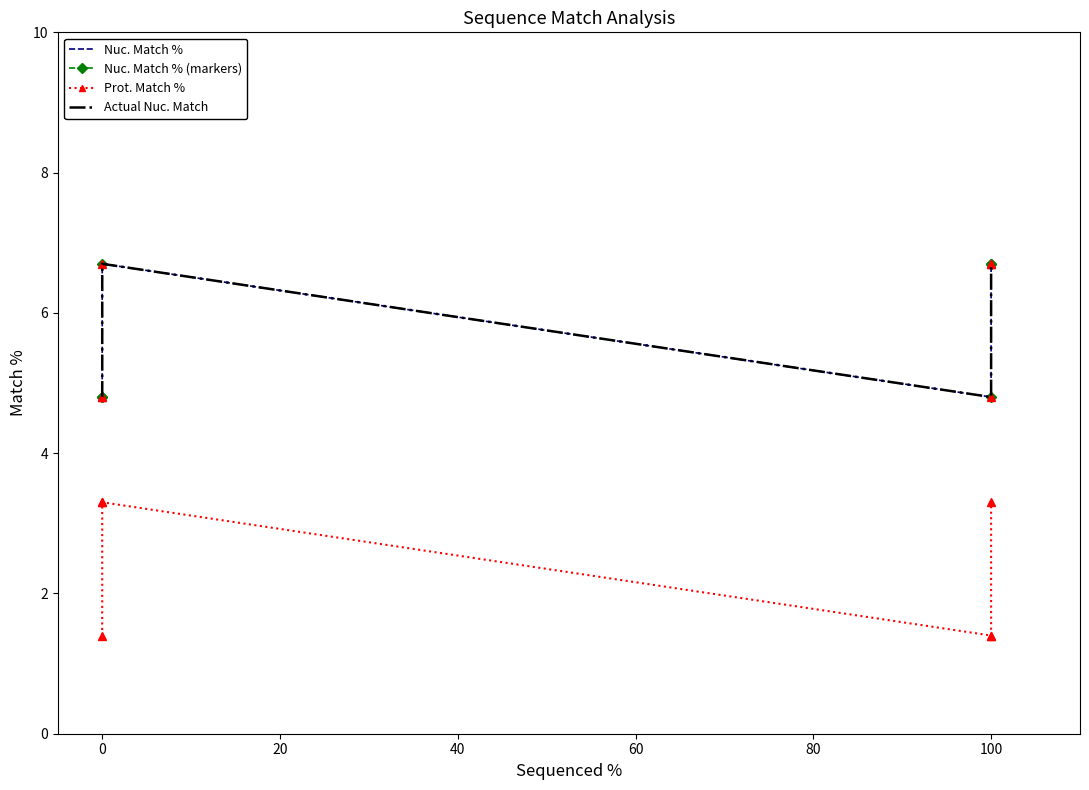

Between 80 and 60, which is larger?

80